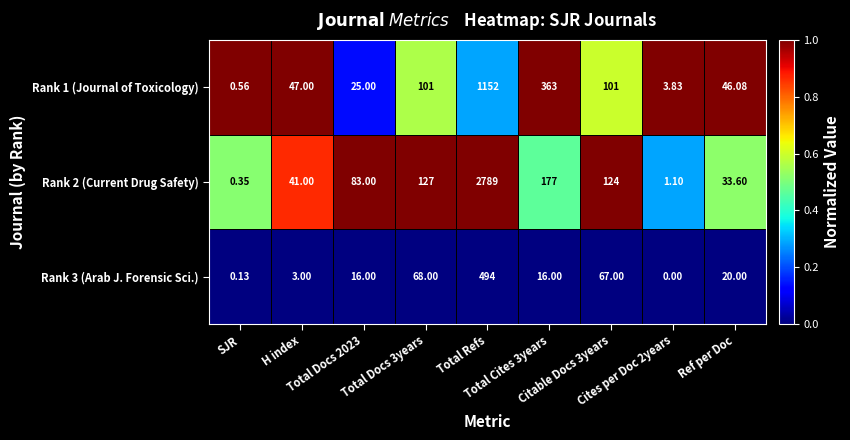

Count the number of data series in this chart.

3